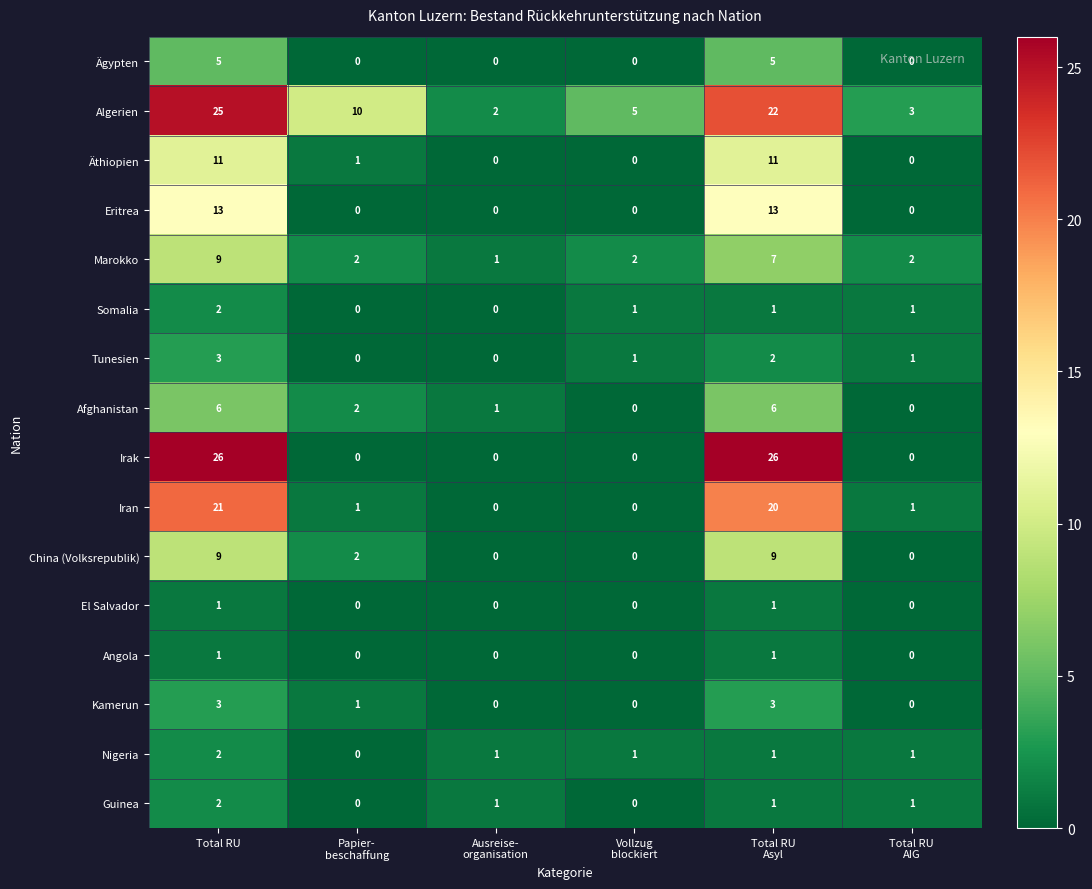

Which series has the largest total across all categories?

Algerien